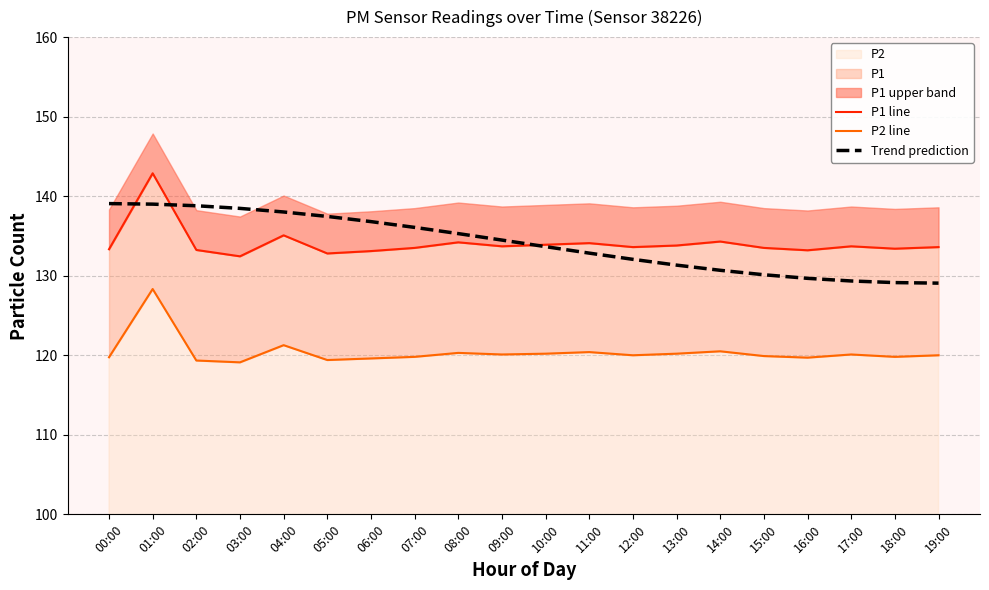

How many lines are shown in the chart?

3